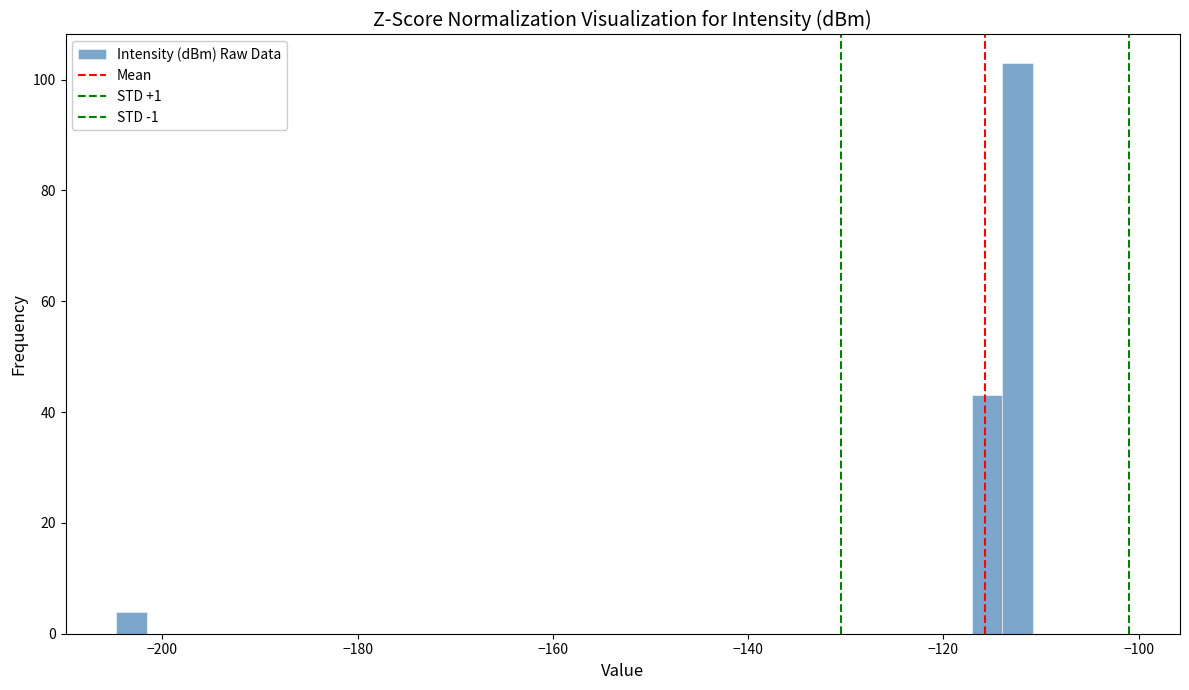

Read against the x-axis, roughly where is the centre of the tallest bar?

-112